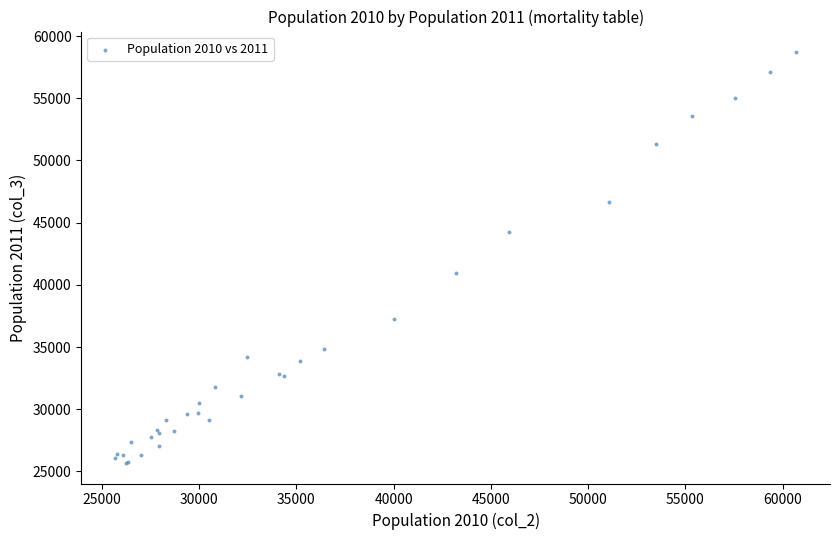

What Y value in the scatter plot is closest to 42199?

40988